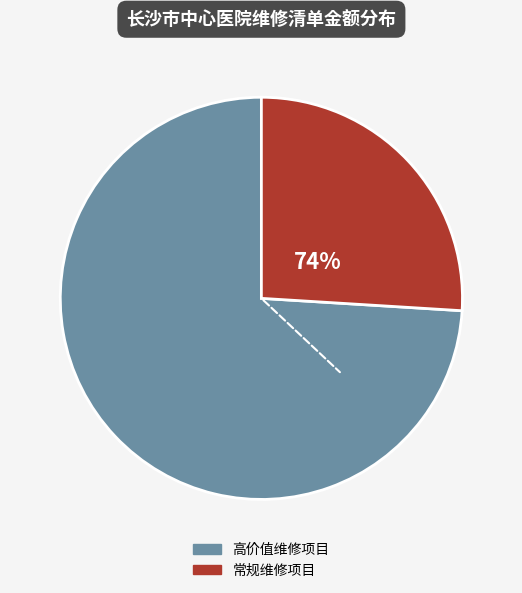

True or false: 电动床手柄控制器 accounts for 26% of the total.

False